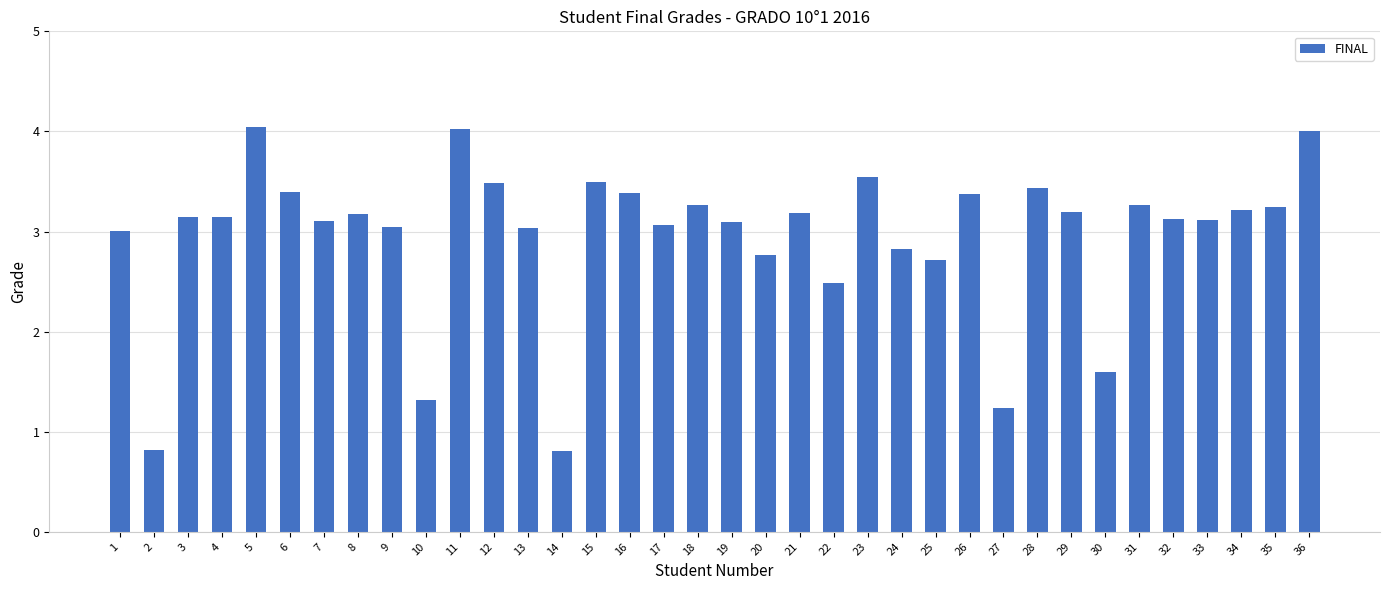

The chart shows a value of 3.4 at 28. True or false?

True